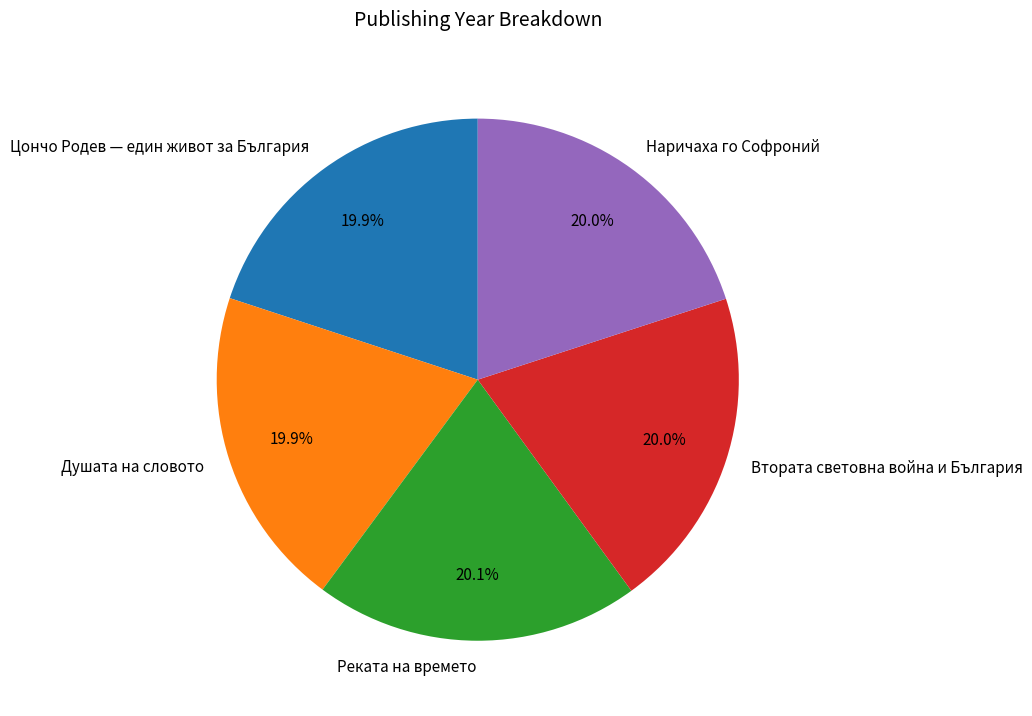

Approximately how many times larger is the value at Цончо Родев — един живот за България compared to Наричаха го Софроний?

1.0